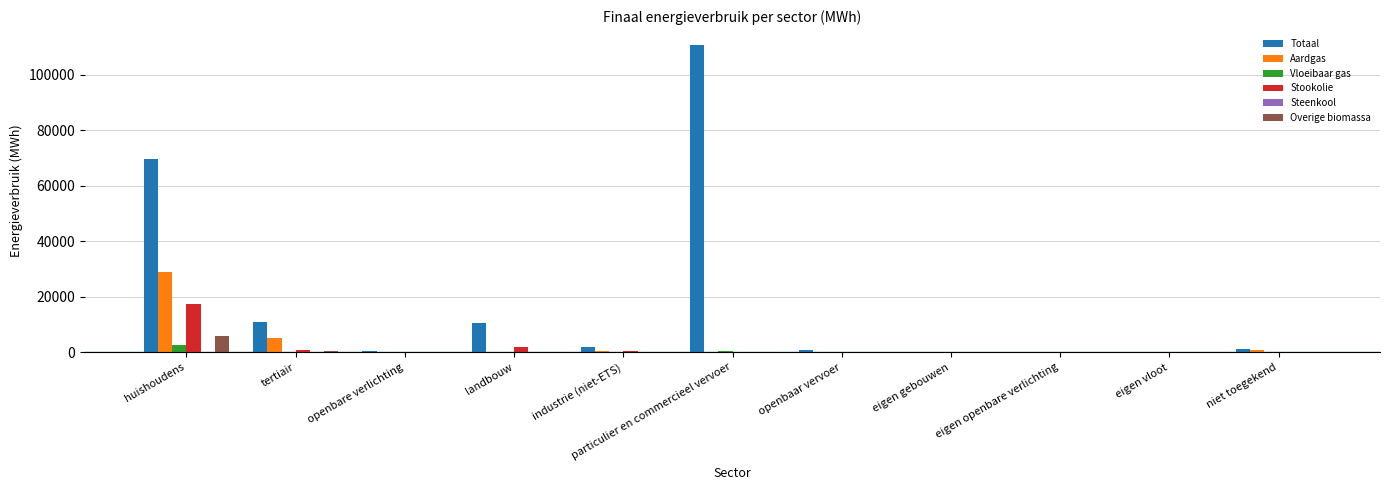

Between huishoudens and tertiair, which series saw the biggest shift?

Totaal